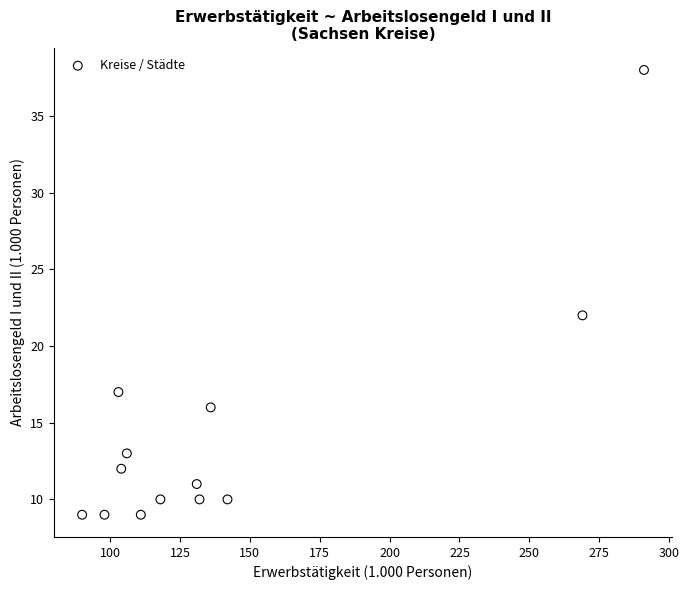

What Y value in the scatter plot is closest to 23?

22